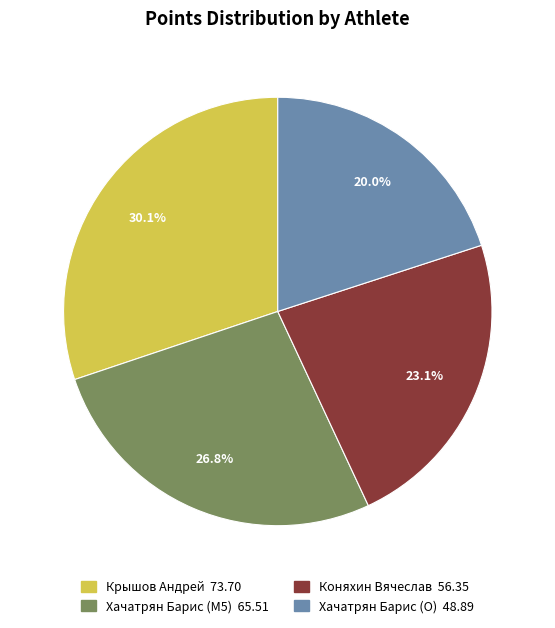

How many segments does this pie chart have?

4